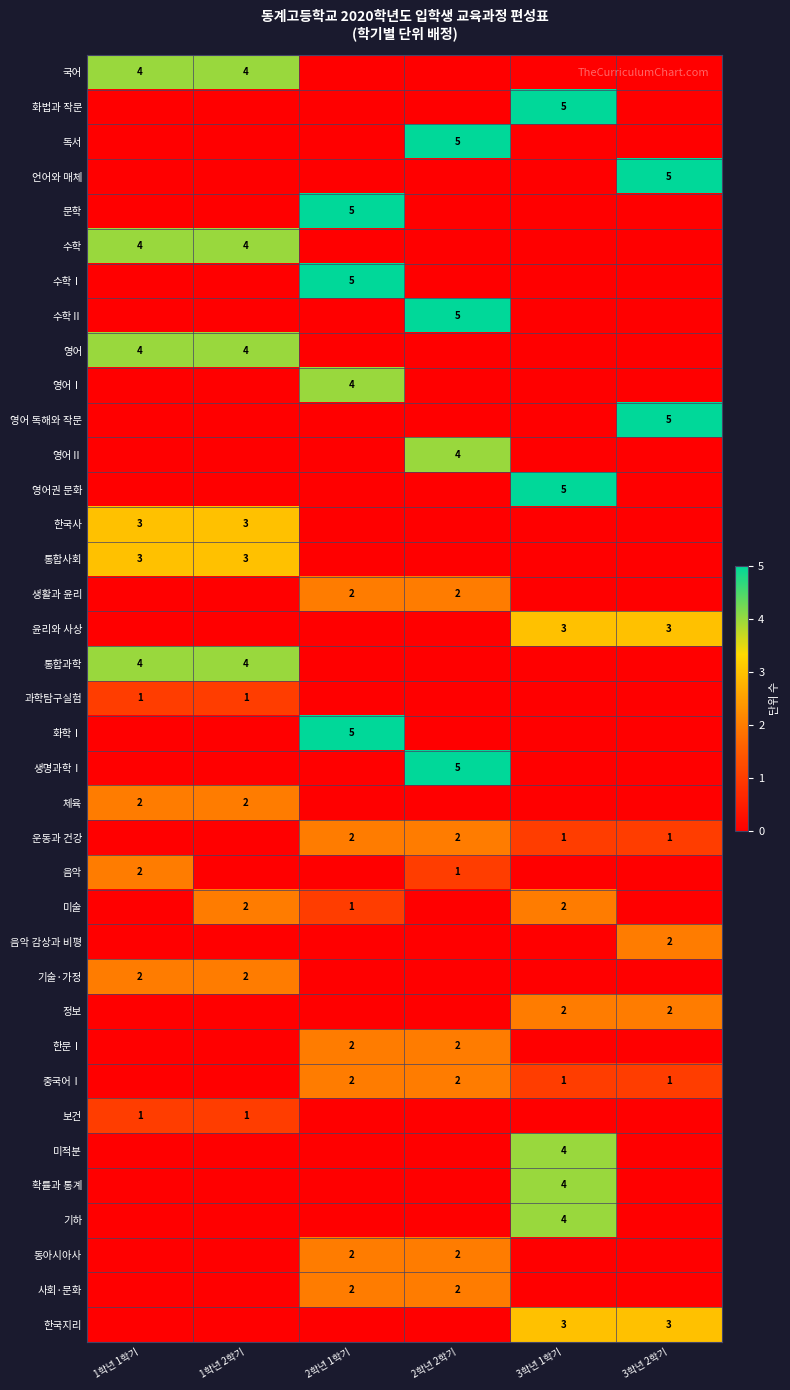

The value of 한국지리 at 3학년 2학기 is 1. True or false?

False